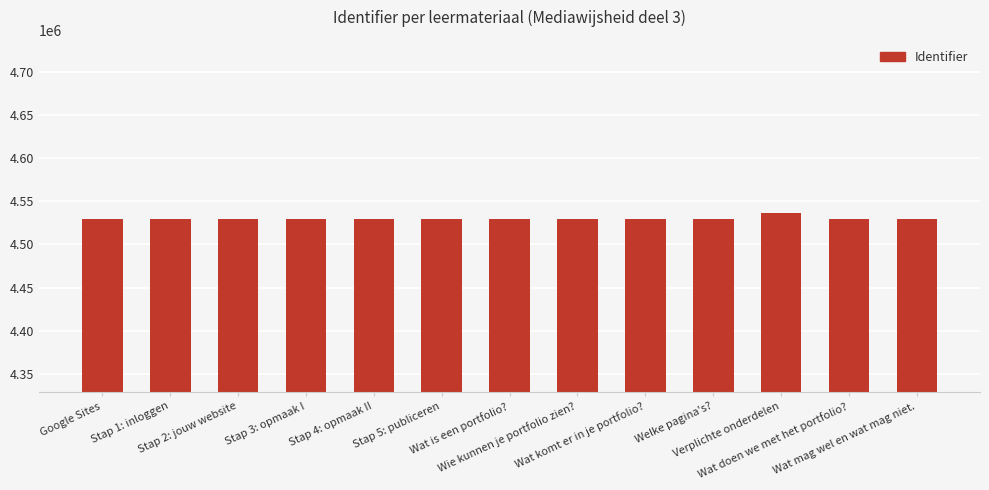

What is the difference between the values at Google Sites and Stap 2: jouw website?

6